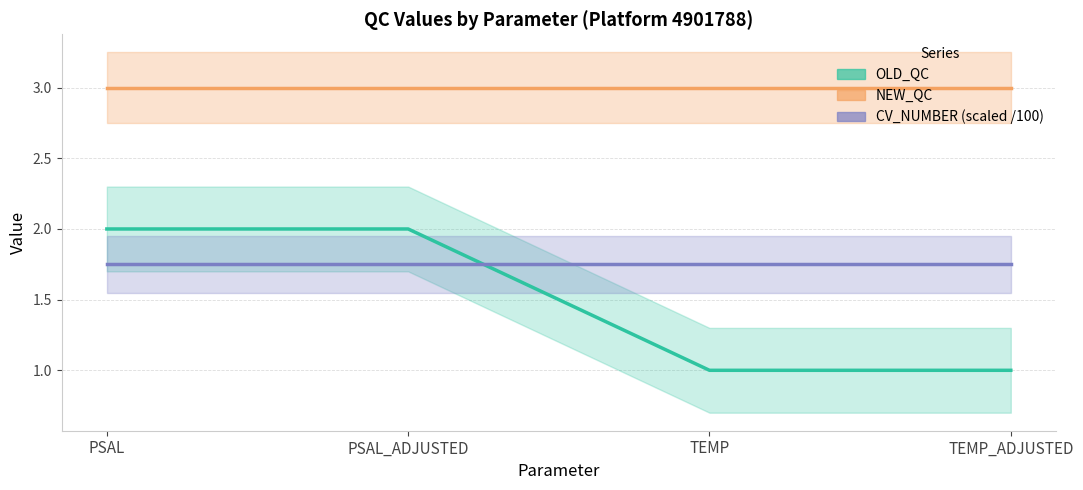

Is it true that OLD_QC equals 1.0 at TEMP?

True